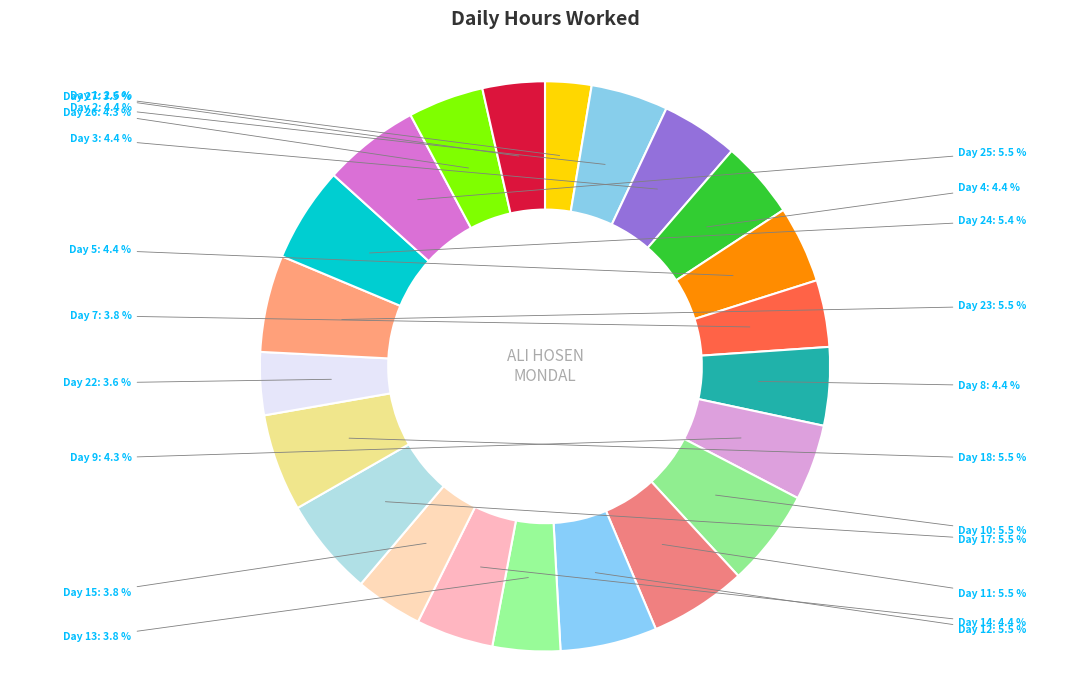

How many segments does this pie chart have?

22